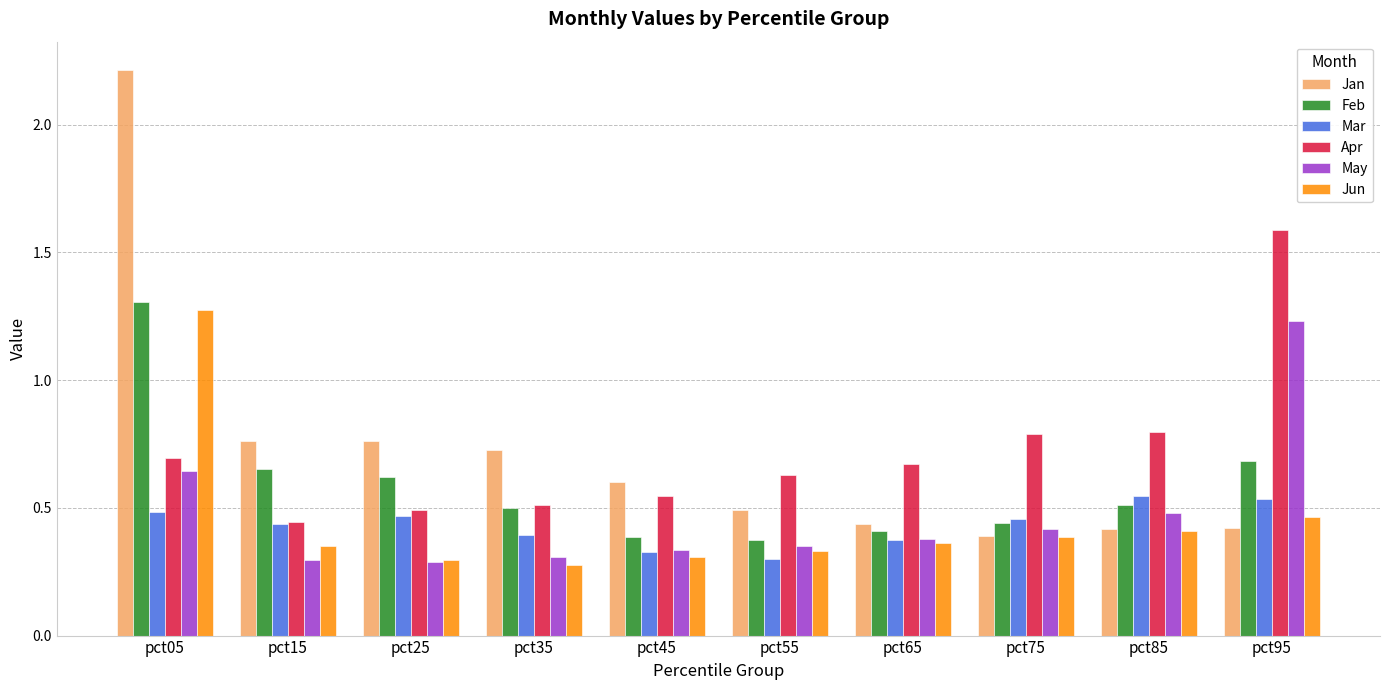

Rank the series by their maximum value, from lowest to highest.

Mar, May, Jun, Feb, Apr, Jan